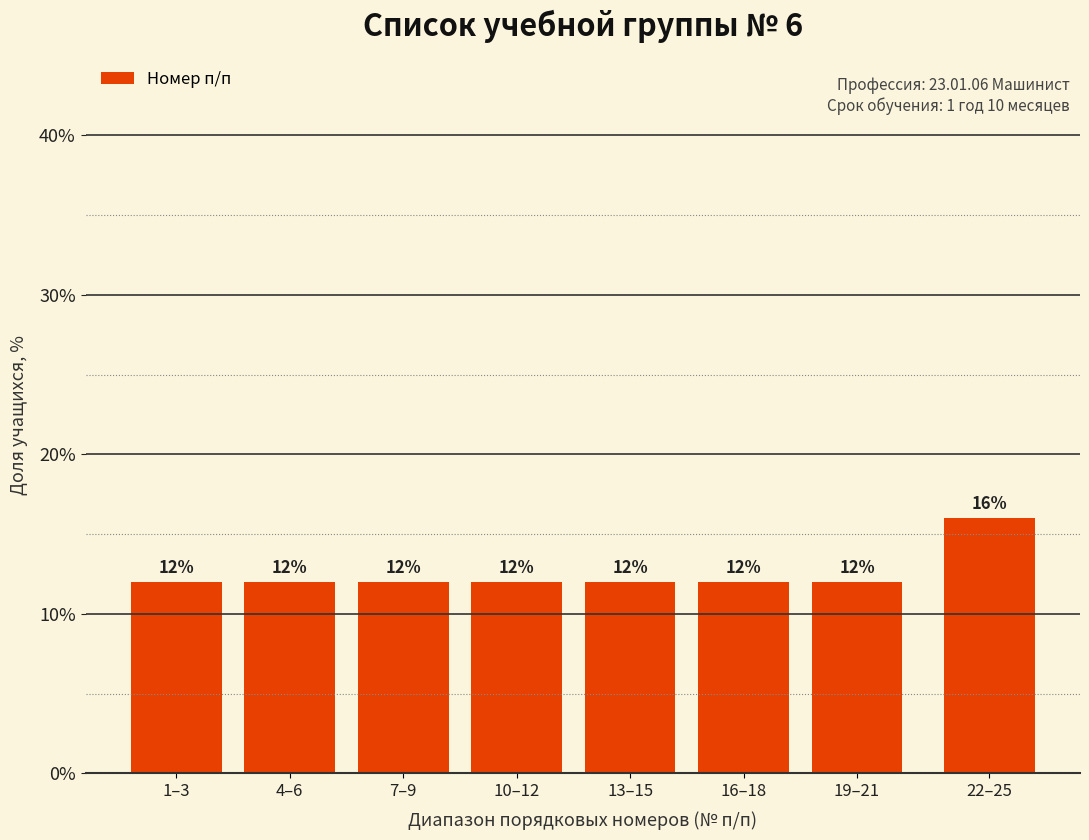

Reading right to left, transcribe all the data shown in this chart.

22–25=16	19–21=12	16–18=12	13–15=12	10–12=12	7–9=12	4–6=12	1–3=12